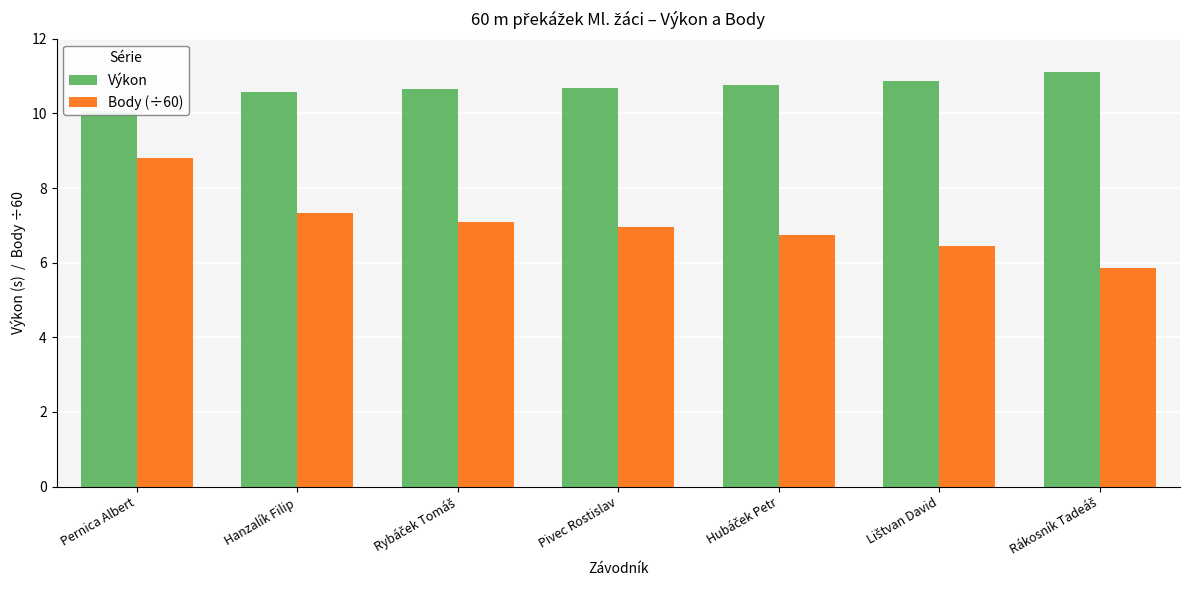

What is the sum of the Body (÷60) values at Rybáček Tomáš and Hanzalík Filip?

14.4